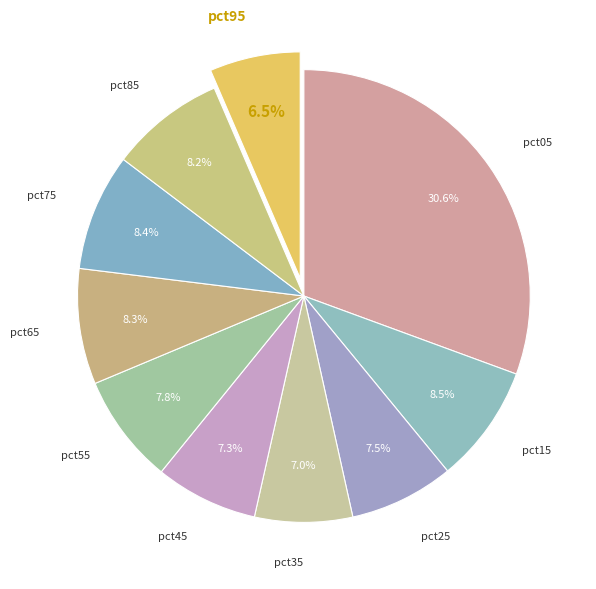

Is pct95 the majority of the pie?

No